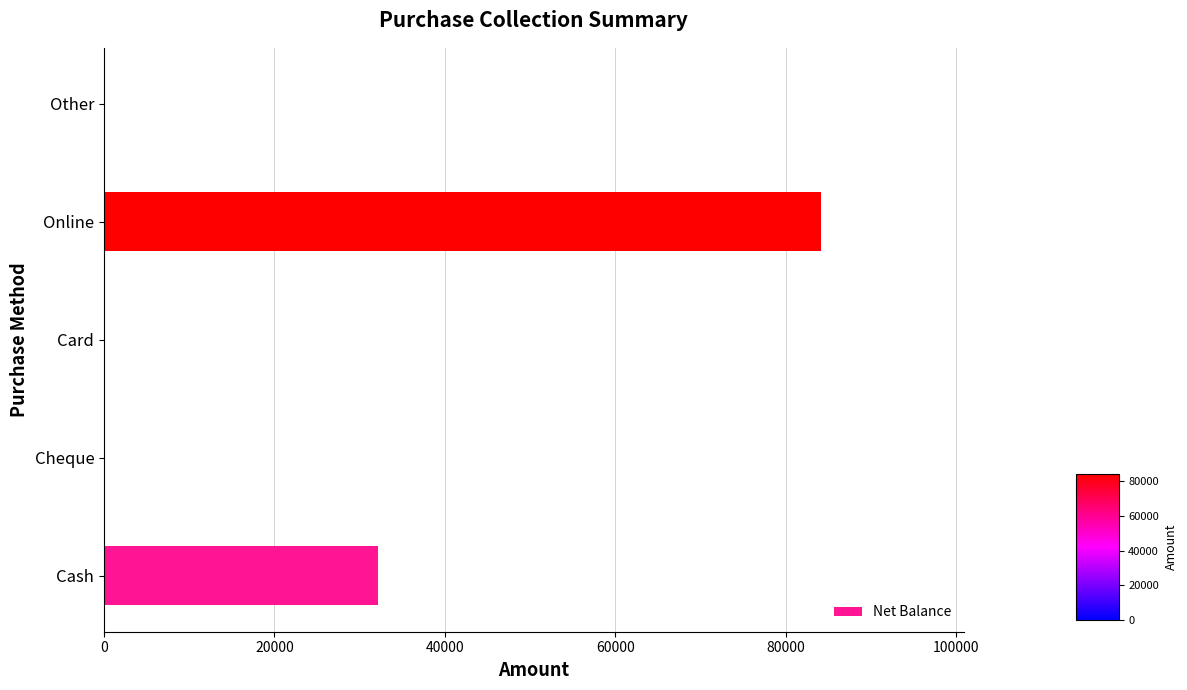

What is the sum of the values at Other and Online?

84100